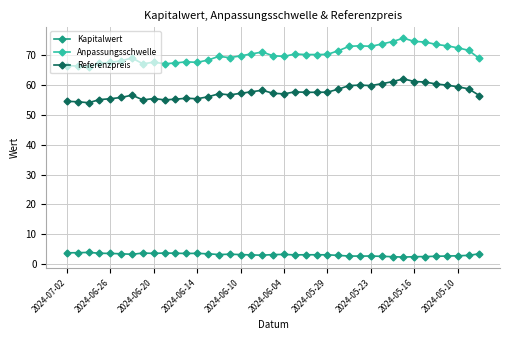

What is the value of the Referenzpreis point at the 17th from the left?

57.3